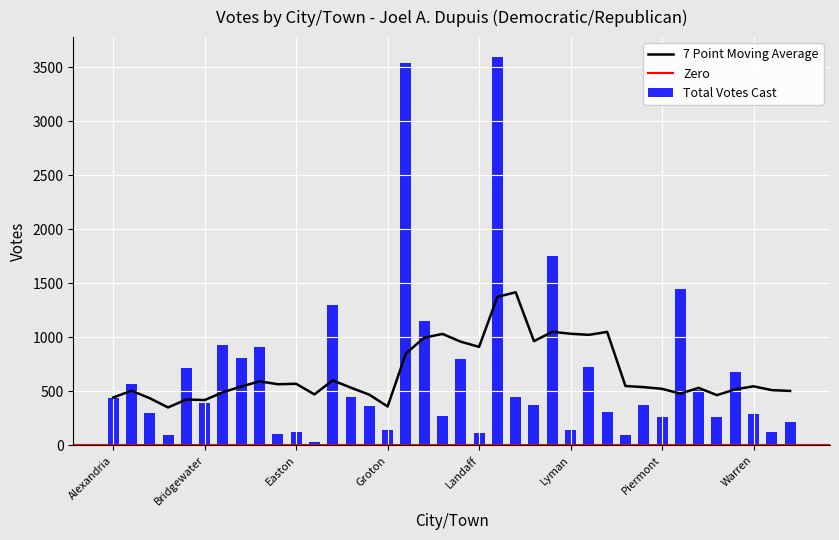

What is the label of the 11th bar from the right?

Monroe